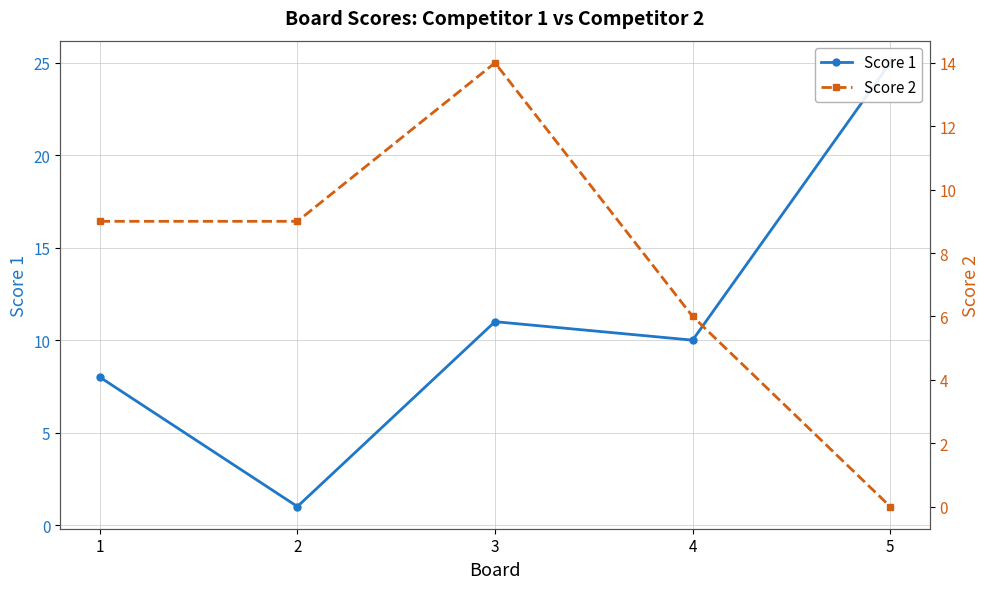

At which category does Score 2 reach its first local peak?

3